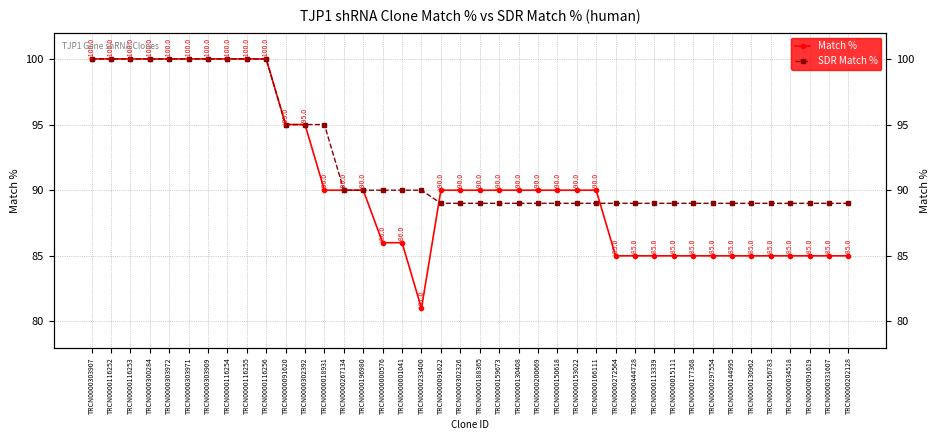

What is the difference between the SDR Match % values at TRCN0000196980 and TRCN0000444728?

1